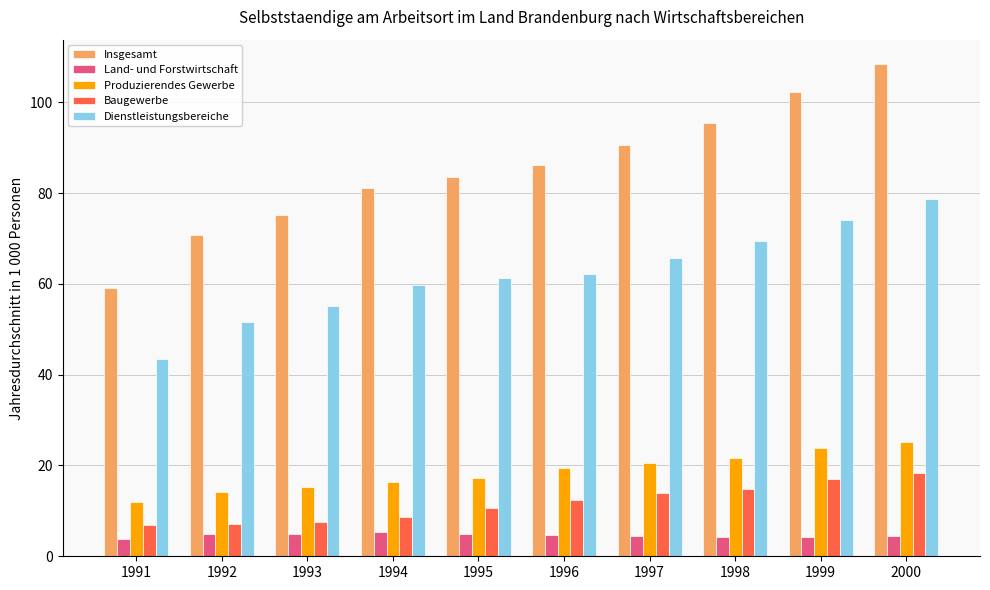

List the series in order of their peak value, highest first.

Insgesamt, Dienstleistungsbereiche, Produzierendes Gewerbe, Baugewerbe, Land- und Forstwirtschaft